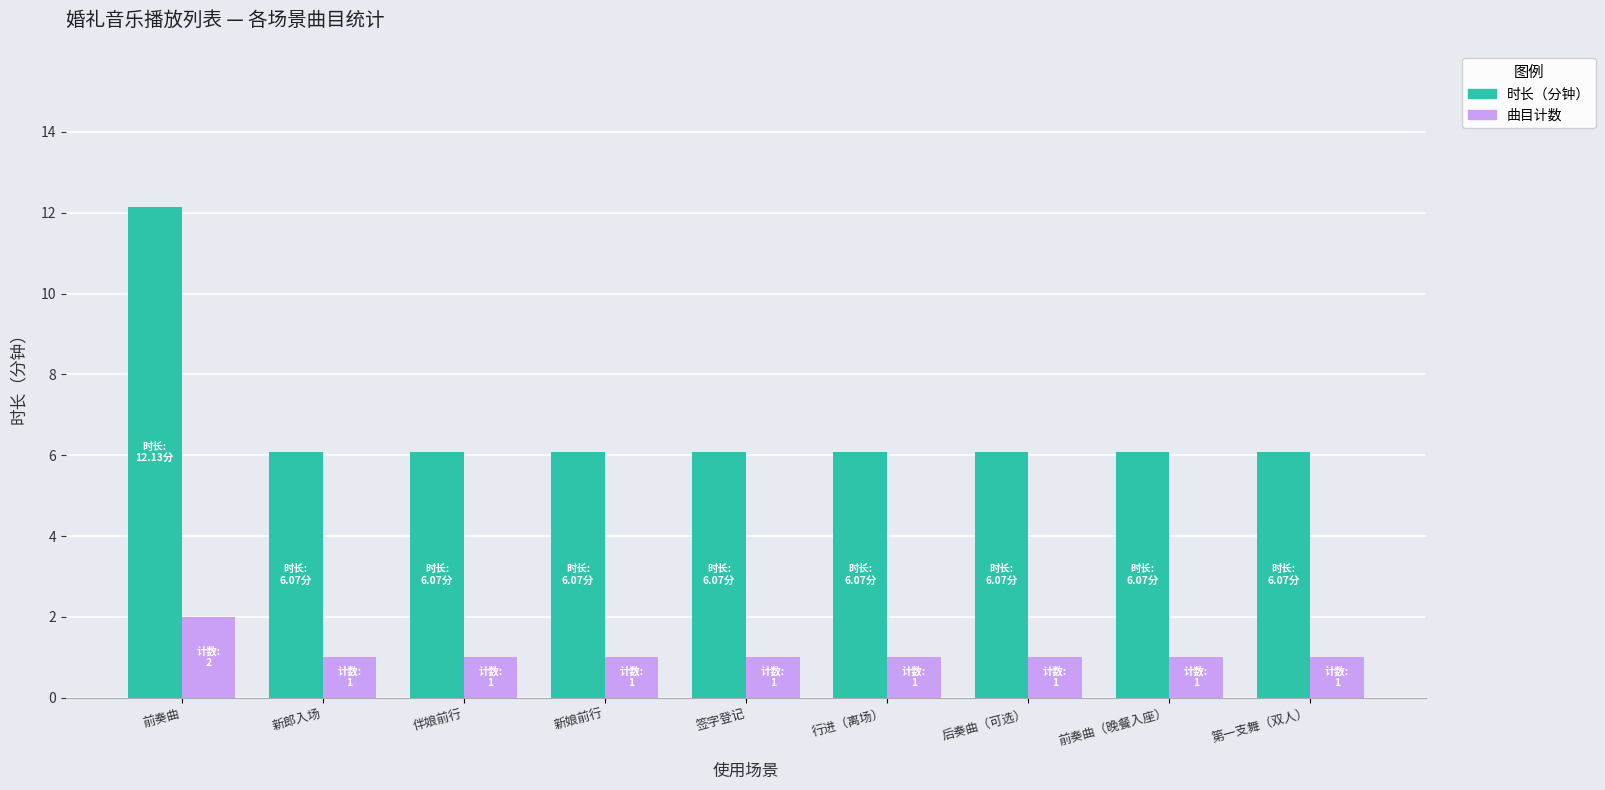

What is the maximum value for 时长（分钟）?

12.1